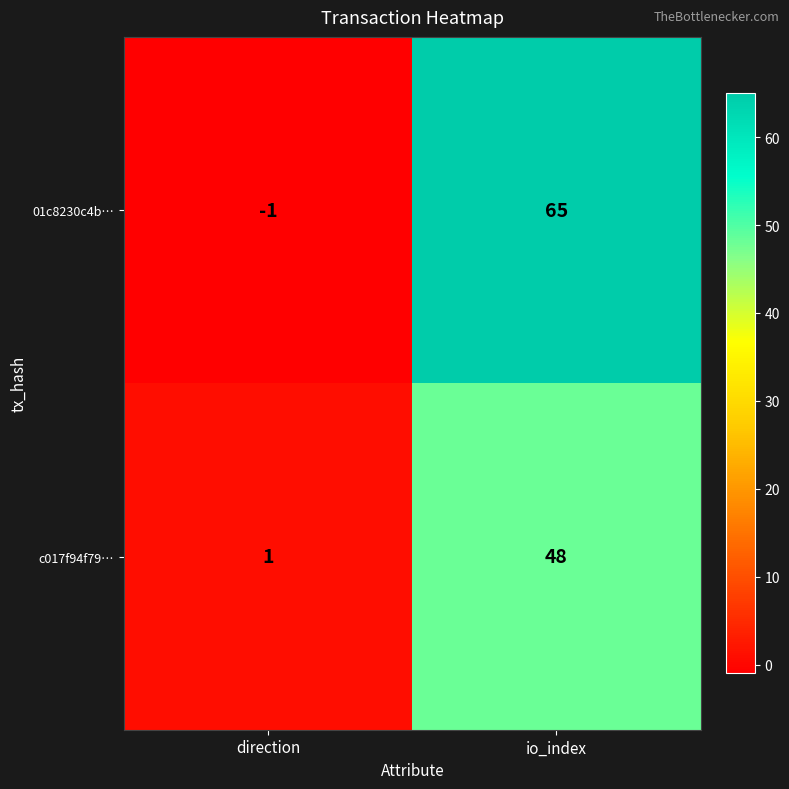

Reading left to right, list all the values displayed in this chart.

01c8230c4b…: -1	65
c017f94f79…: 1	48